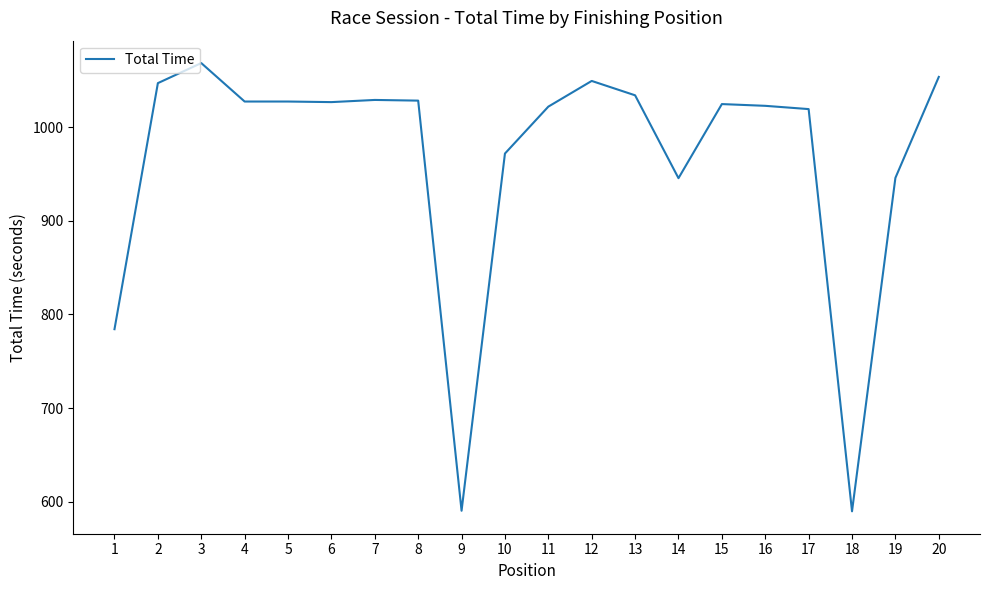

The chart shows a value of 1027.4 at 4. True or false?

True